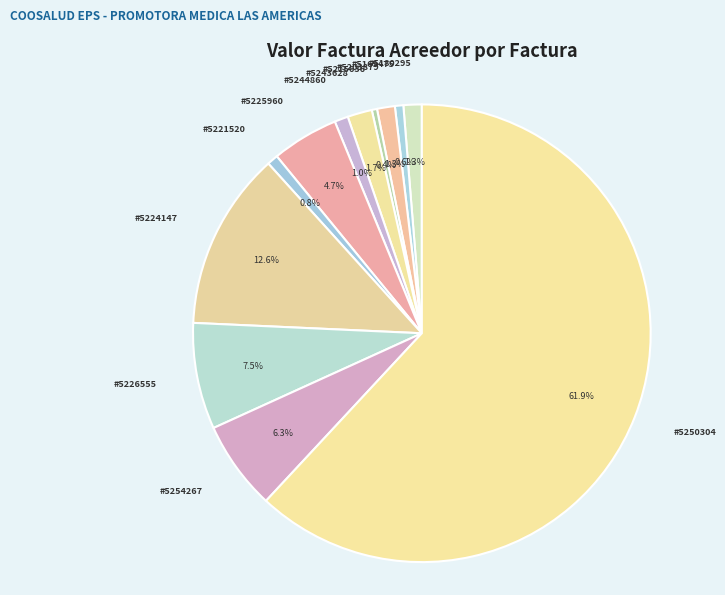

Which slice is the largest?

5250304